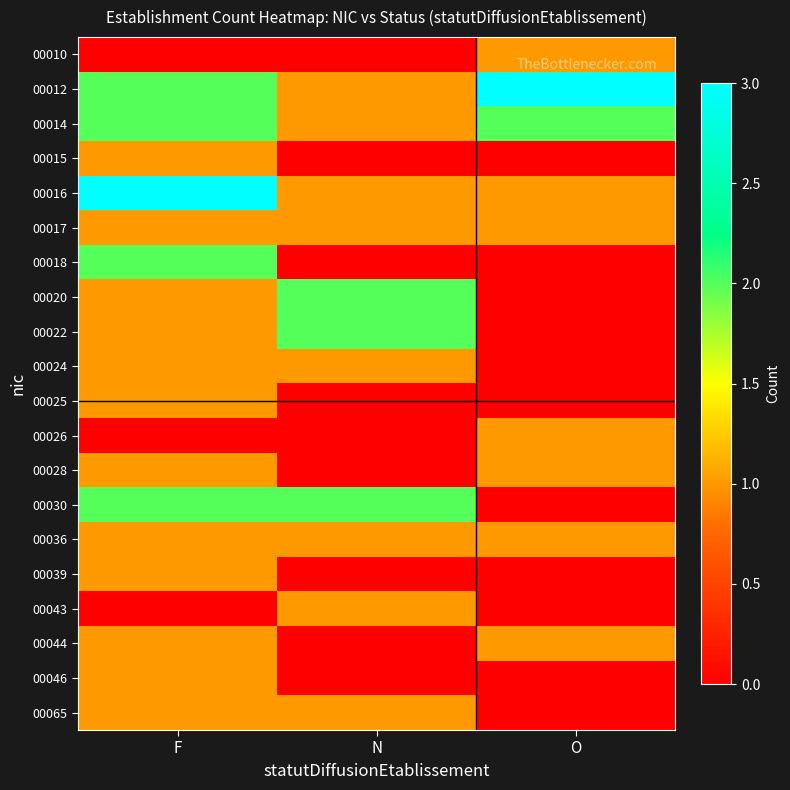

Reading left to right, list all the values displayed in this chart.

00010: F=0	N=0	O=1
00012: F=2	N=1	O=3
00014: F=2	N=1	O=2
00015: F=1	N=0	O=0
00016: F=3	N=1	O=1
00017: F=1	N=1	O=1
00018: F=2	N=0	O=0
00020: F=1	N=2	O=0
00022: F=1	N=2	O=0
00024: F=1	N=1	O=0
00025: F=1	N=0	O=0
00026: F=0	N=0	O=1
00028: F=1	N=0	O=1
00030: F=2	N=2	O=0
00036: F=1	N=1	O=1
00039: F=1	N=0	O=0
00043: F=0	N=1	O=0
00044: F=1	N=0	O=1
00046: F=1	N=0	O=0
00065: F=1	N=1	O=0